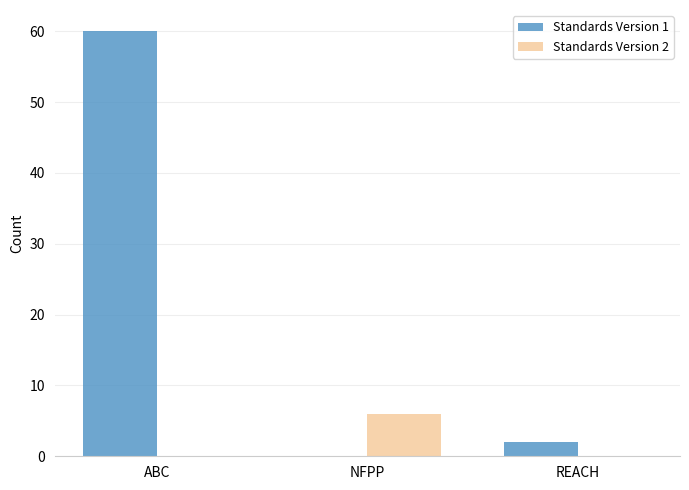

How many groups of bars are there?

3